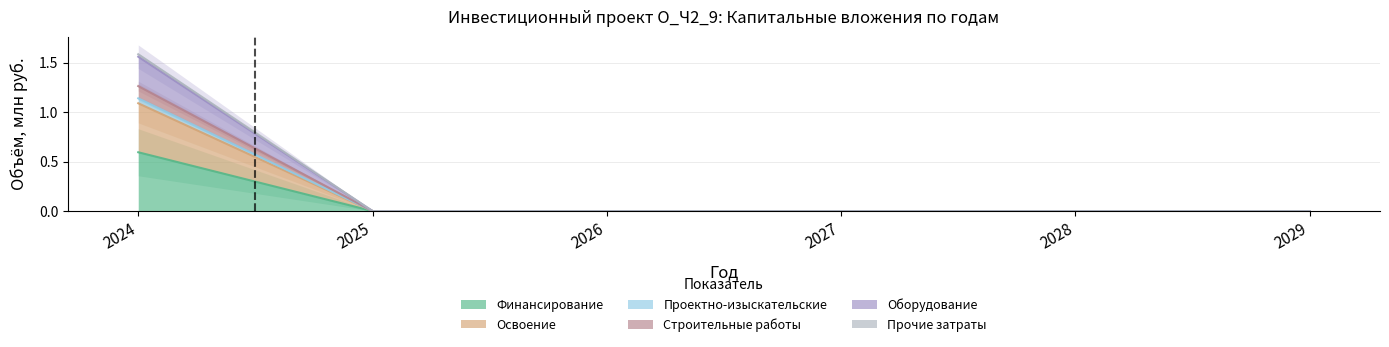

How many values in the Прочие затраты series exceed 0?

1